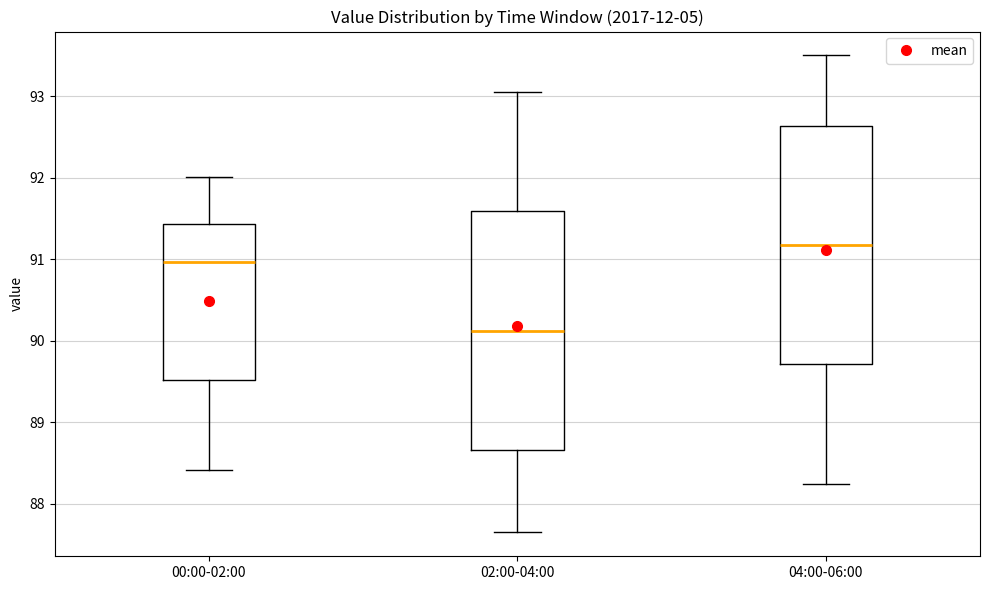

Which box has the highest median line?

04:00-06:00